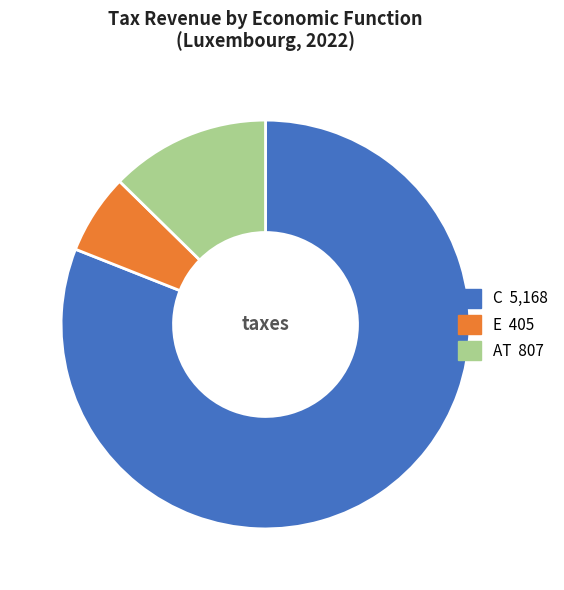

Is there a majority slice in this chart?

Yes